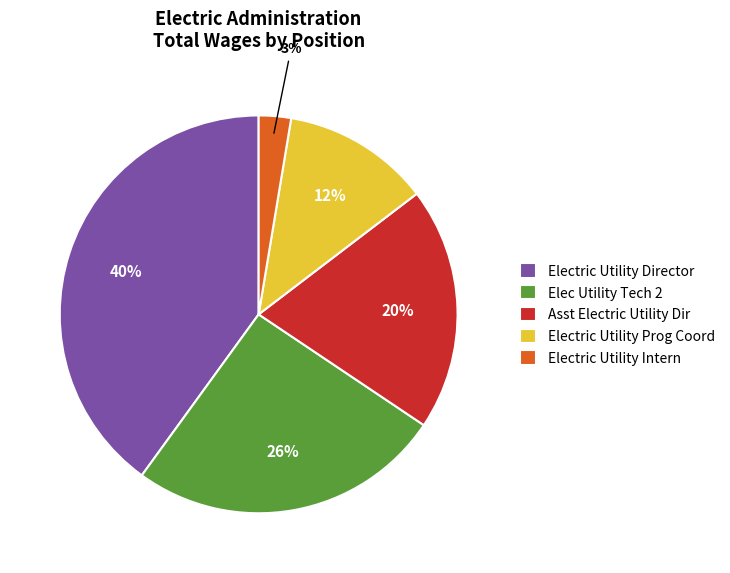

What is the largest slice in the pie chart?

Electric Utility Director